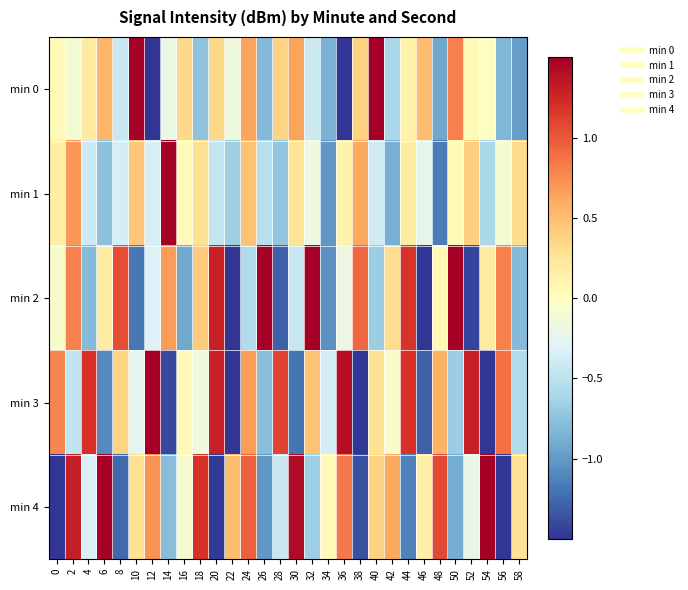

What is the total value across all series at 42?

-0.6